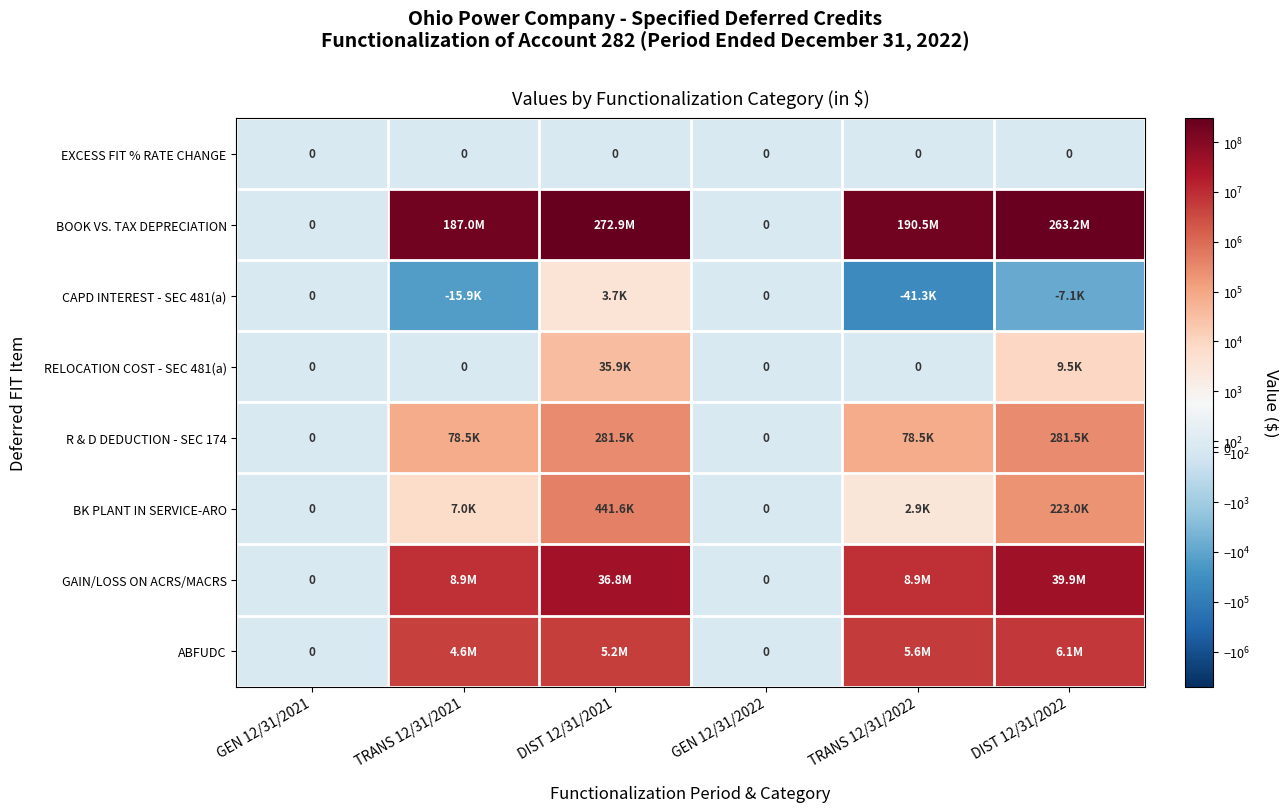

What is the difference between the highest and lowest values at DIST 12/31/2021?

272940443.8